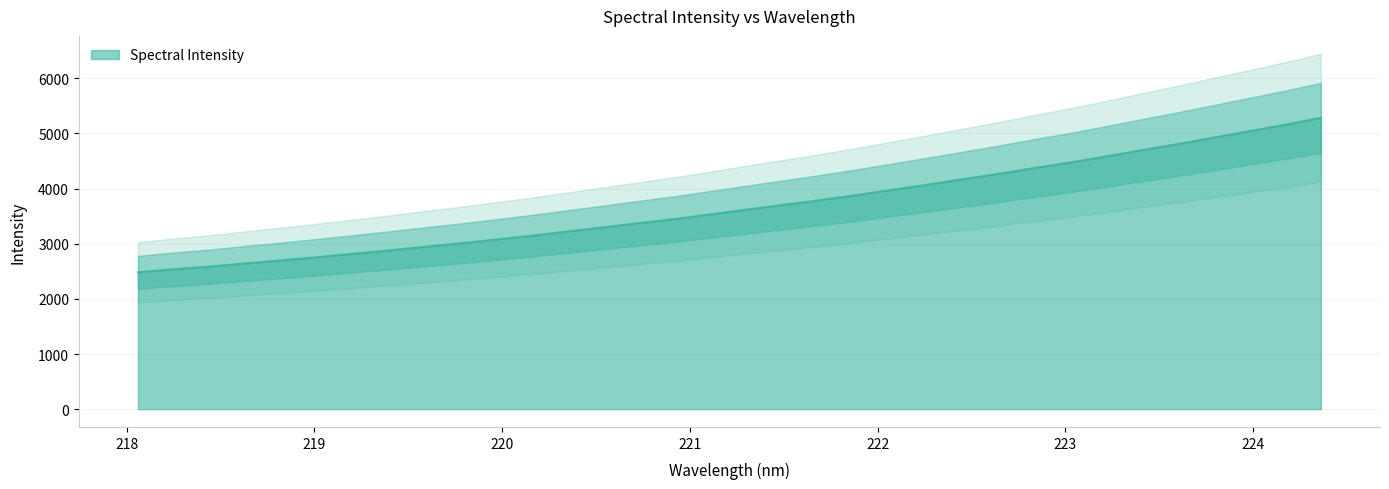

What is the label of the 3rd point from the left?

218.442